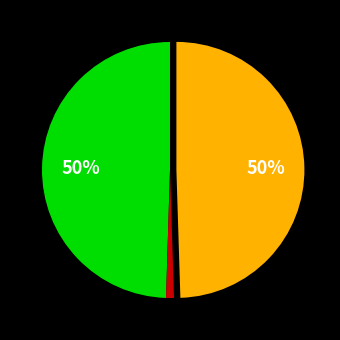

To the nearest percent, what is the average slice percentage?

33%